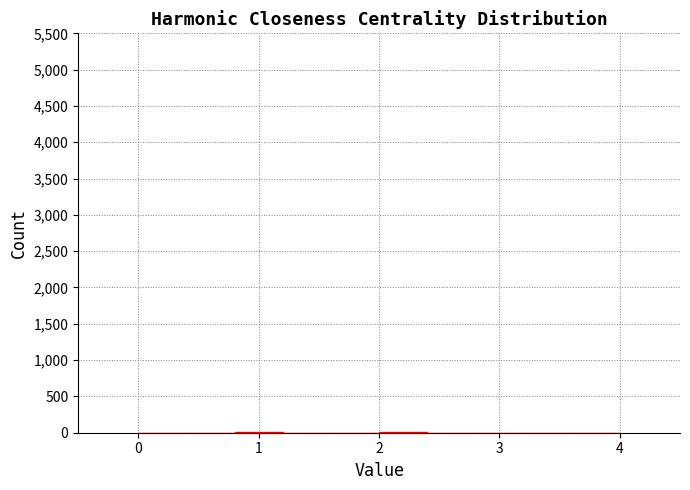

Reading left to right, transcribe this chart: for each bar, give the range it covers on the x-axis and its height. The values are not printed on the chart, so give them approximately, as read against the axis.

0.0 to 0.4: under 50
0.4 to 0.8: 0
0.8 to 1.2: under 50
1.2 to 1.6: 0
1.6 to 2.0: 0
2.0 to 2.4: under 50
2.4 to 2.8: 0
2.8 to 3.2: 0
3.2 to 3.6: 0
3.6 to 4.0: under 50